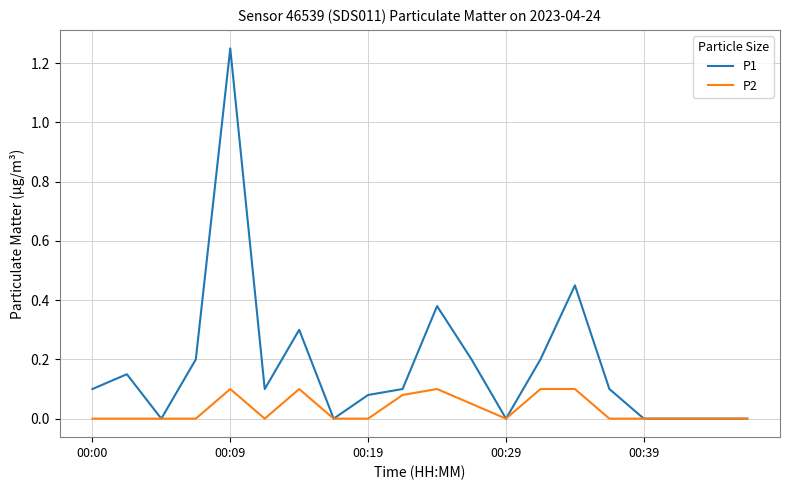

Which series has the largest total across all categories?

P1